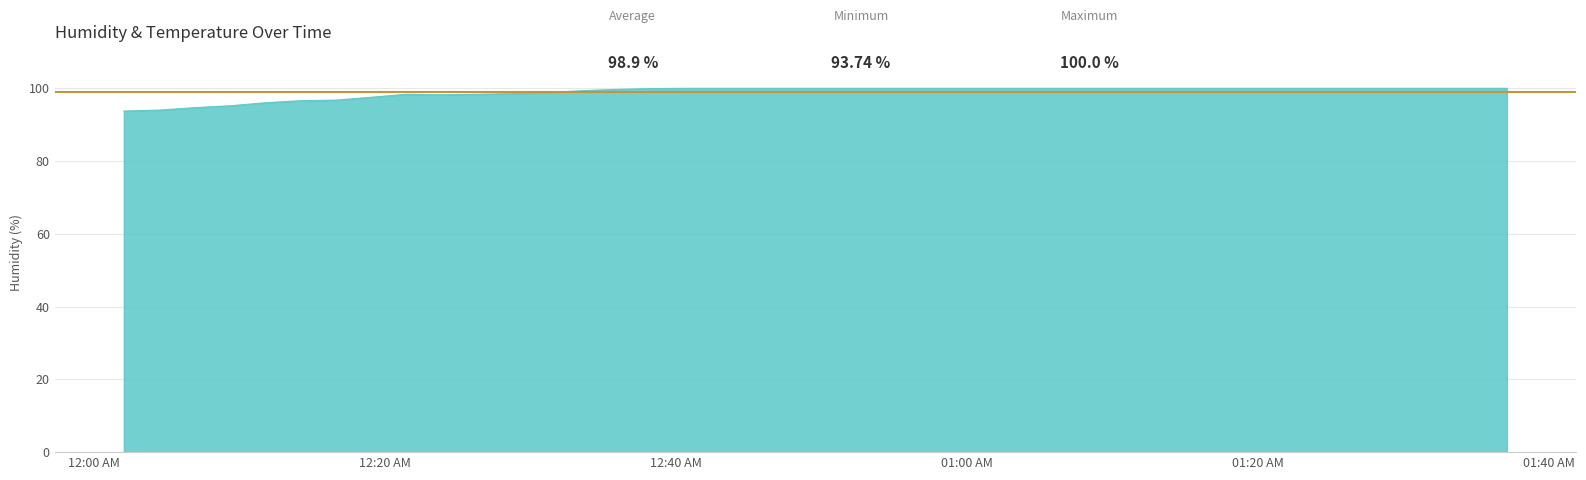

Rank the categories by value from highest to lowest.

2023-02-04T00:40:54, 2023-02-04T00:43:19, 2023-02-04T00:45:45, 2023-02-04T00:48:10, 2023-02-04T00:50:36, 2023-02-04T00:53:05, 2023-02-04T00:55:30, 2023-02-04T00:57:57, 2023-02-04T01:00:23, 2023-02-04T01:02:49, 2023-02-04T01:05:14, 2023-02-04T01:07:39, 2023-02-04T01:10:05, 2023-02-04T01:12:30, 2023-02-04T01:14:56, 2023-02-04T01:17:23, 2023-02-04T01:19:49, 2023-02-04T01:22:14, 2023-02-04T01:24:40, 2023-02-04T01:27:23, 2023-02-04T01:29:49, 2023-02-04T01:32:15, 2023-02-04T01:34:41, 2023-02-04T01:37:06, 2023-02-04T00:38:29, 2023-02-04T00:36:03, 2023-02-04T00:33:37, 2023-02-04T00:31:11, 2023-02-04T00:28:45, 2023-02-04T00:26:20, 2023-02-04T00:21:29, 2023-02-04T00:23:54, 2023-02-04T00:19:04, 2023-02-04T00:16:38, 2023-02-04T00:14:13, 2023-02-04T00:11:47, 2023-02-04T00:09:22, 2023-02-04T00:06:56, 2023-02-04T00:04:31, 2023-02-04T00:02:05